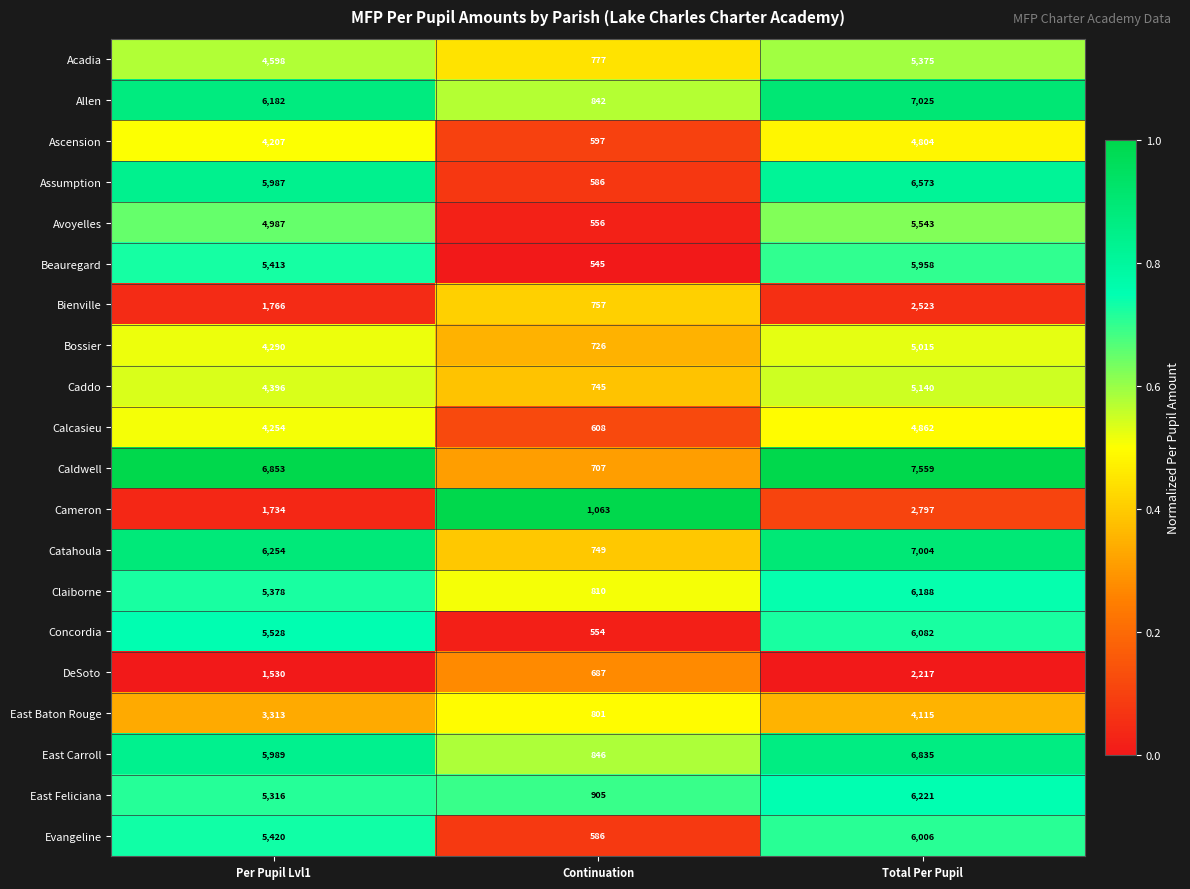

Is it true that Catahoula equals 6254 at Per Pupil Lvl1?

True